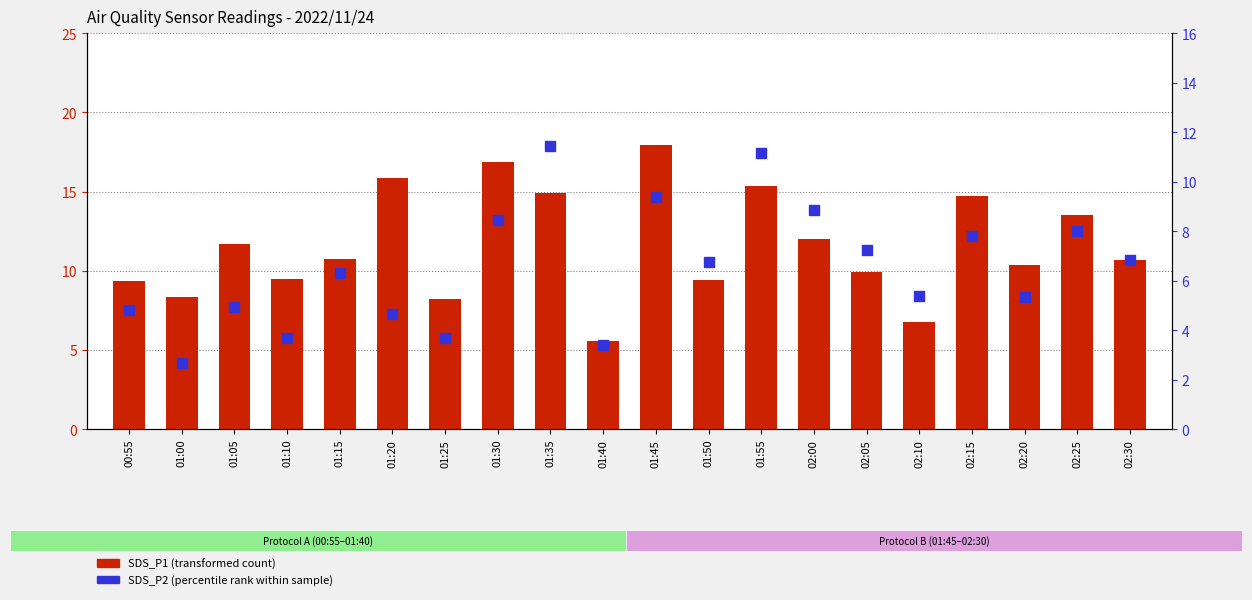

Is the value of SDS_P1 (transformed count) at 02:30 greater than the value of SDS_P2 (percentile rank) at 01:55?

No